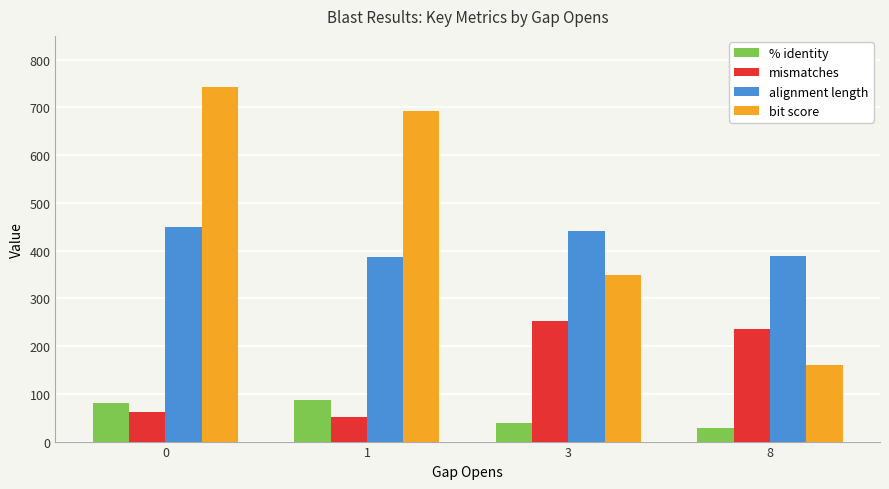

List the labels in order of mismatches value, smallest first.

1, 0, 8, 3